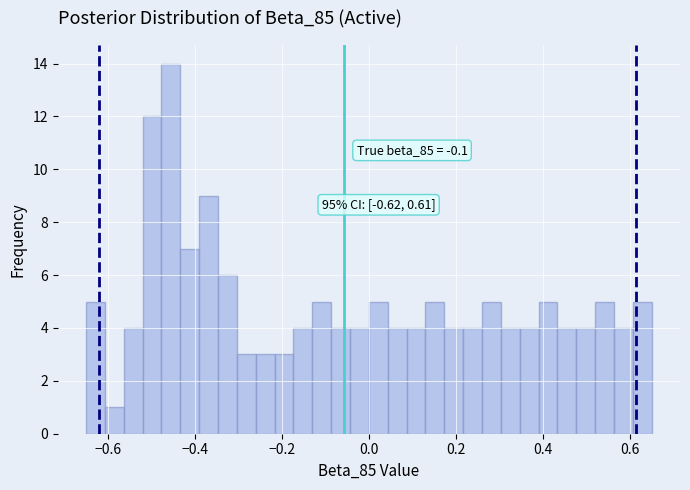

Read against the x-axis, roughly where is the centre of the tallest bar?

-0.46